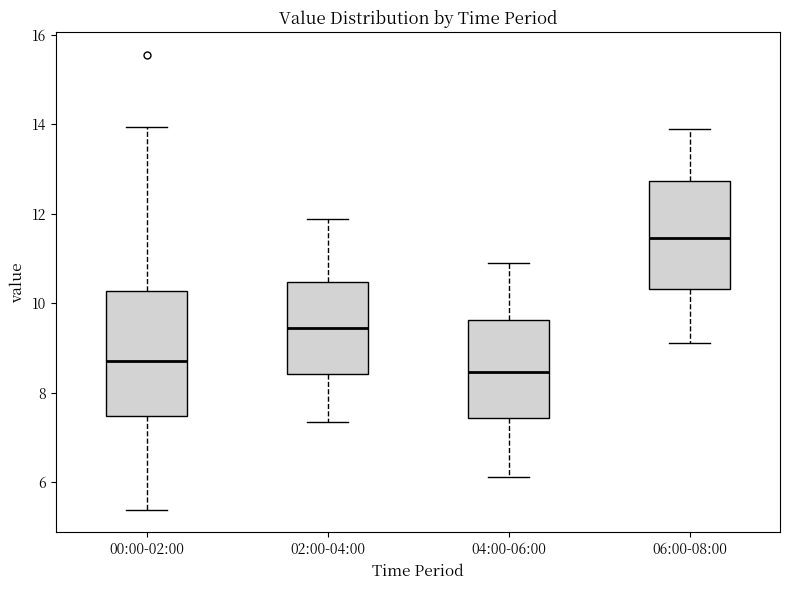

Where is the upper edge of the box for 06:00-08:00 on the y-axis? The values are not printed on the chart, so give them approximately, as read against the axis.

12.8